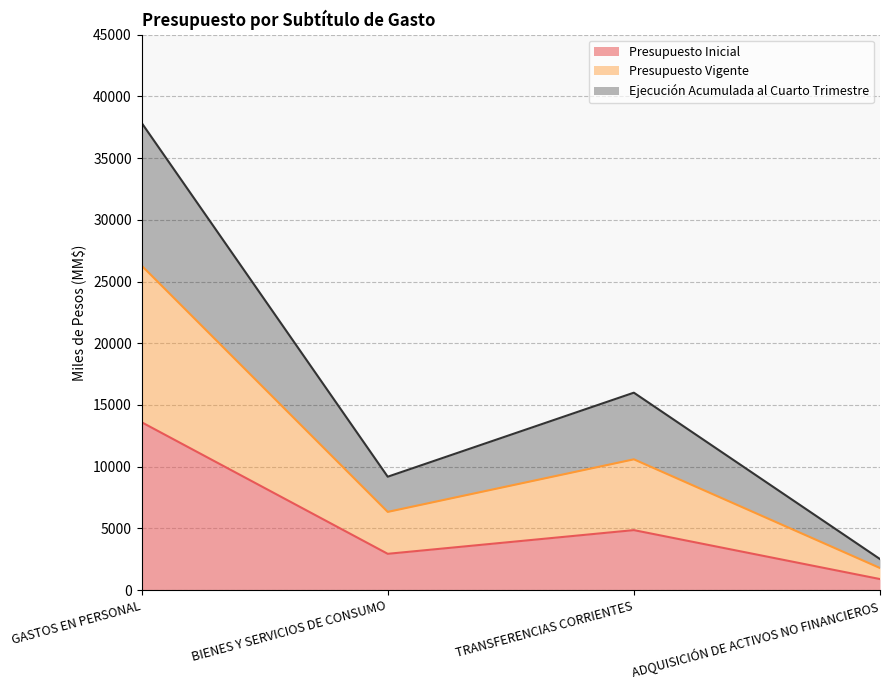

What is the total value across all series at BIENES Y SERVICIOS DE CONSUMO?

9185